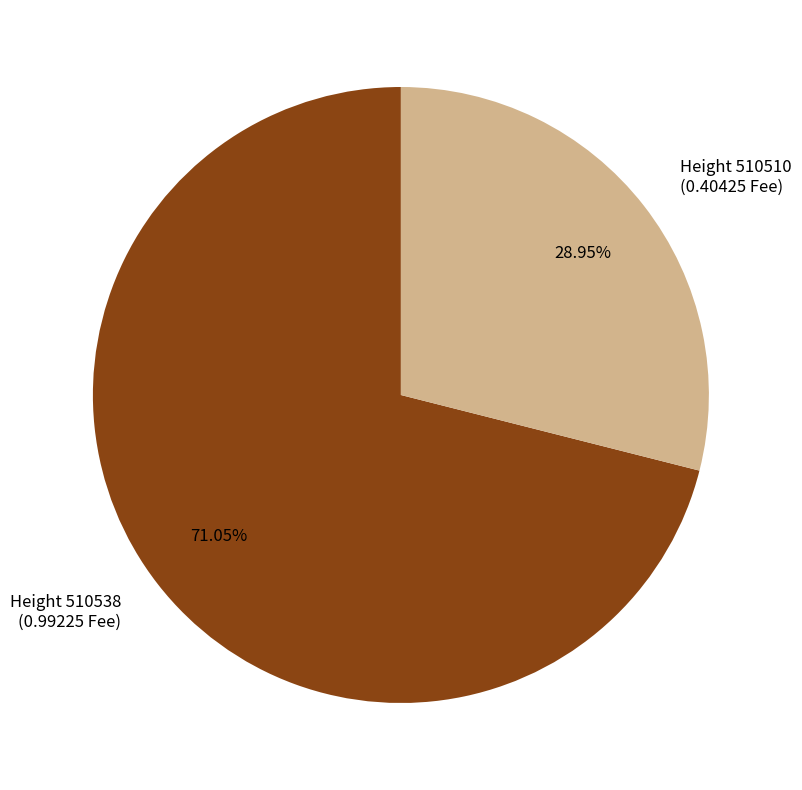

Which slice represents more than half of the pie?

Height 510538 (0.99225 Fee)